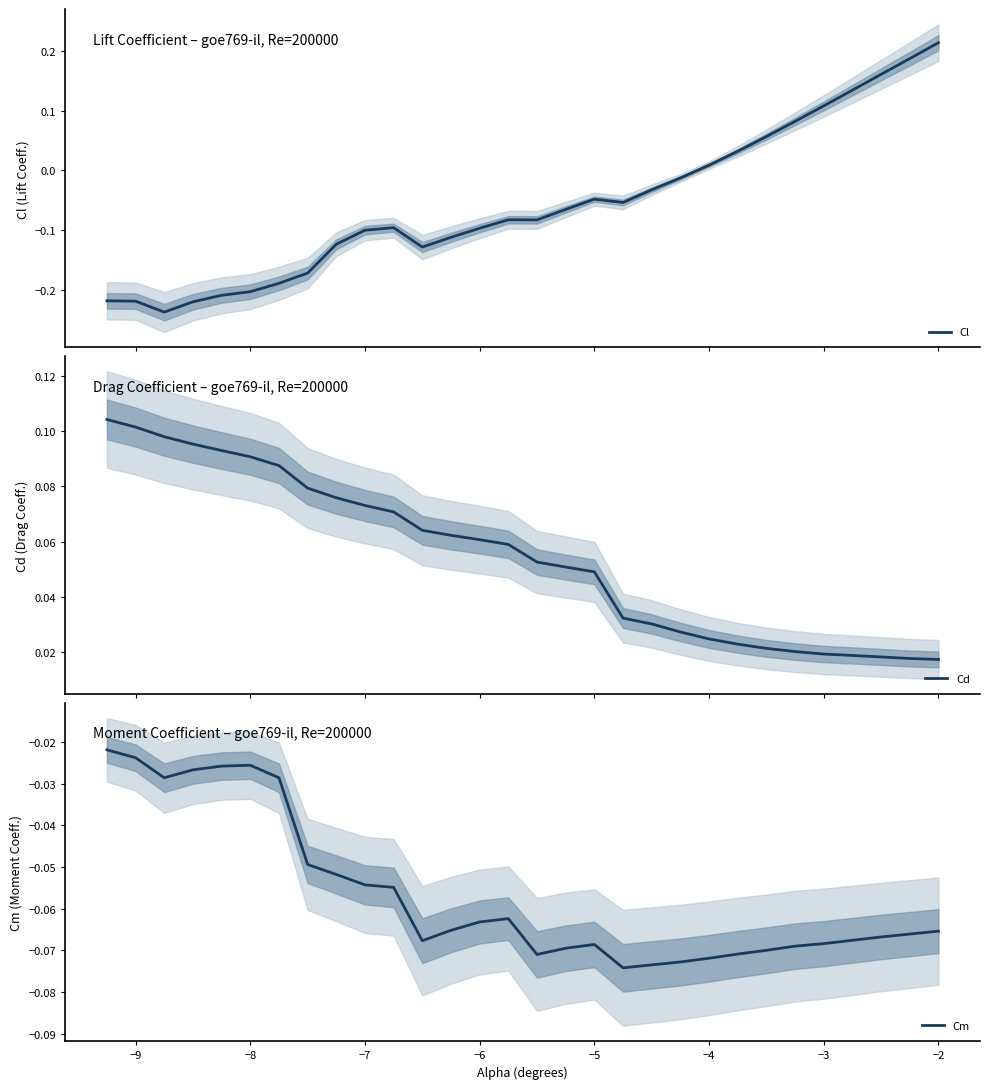

Does the chart display data point markers on the line(s)?

No